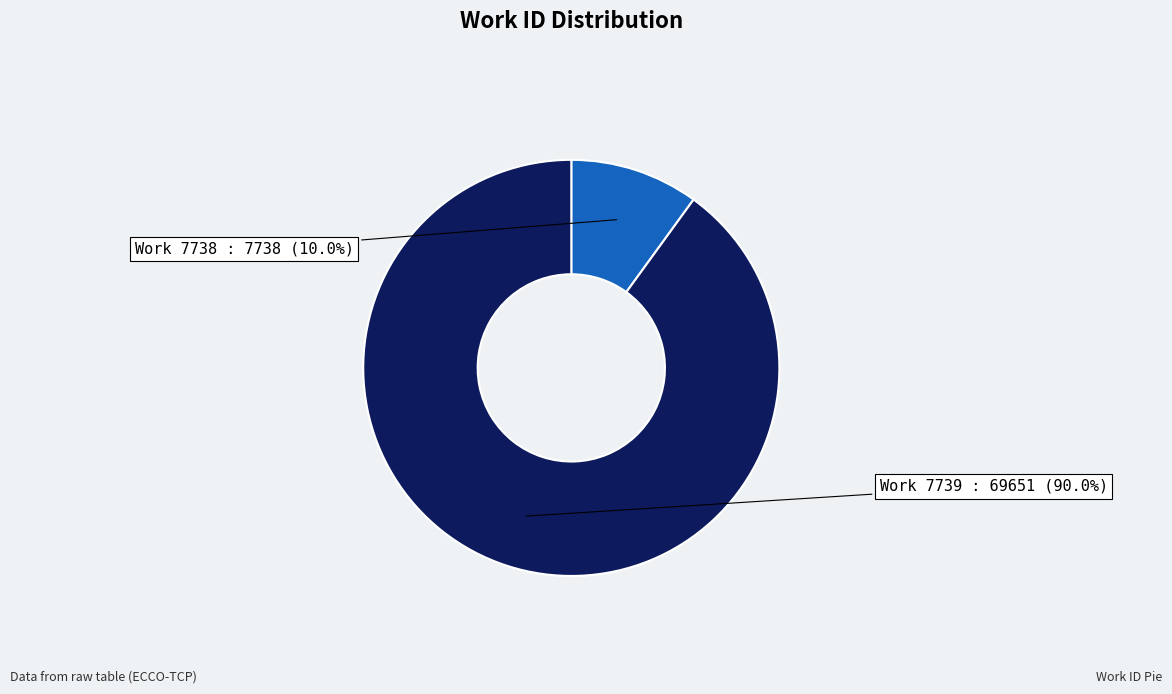

Rank the categories by value from highest to lowest.

Work 7739, Work 7738